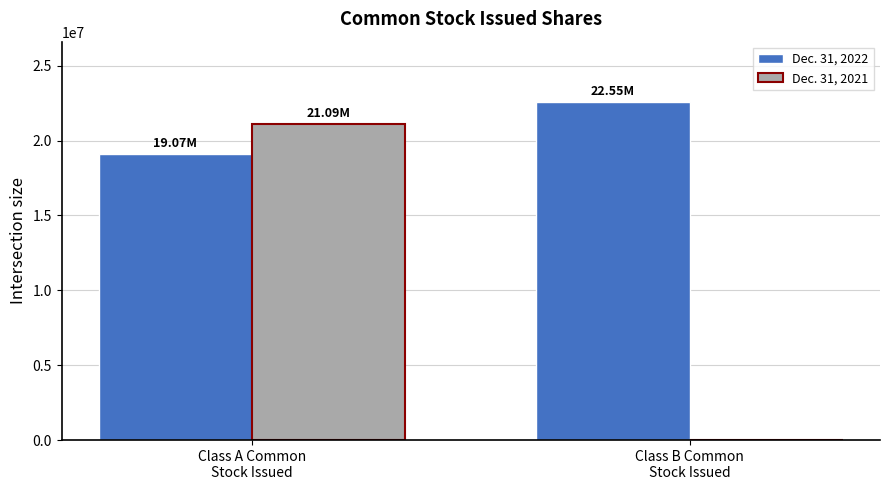

What is the total value across all series at Class B Common
Stock Issued?

22548998